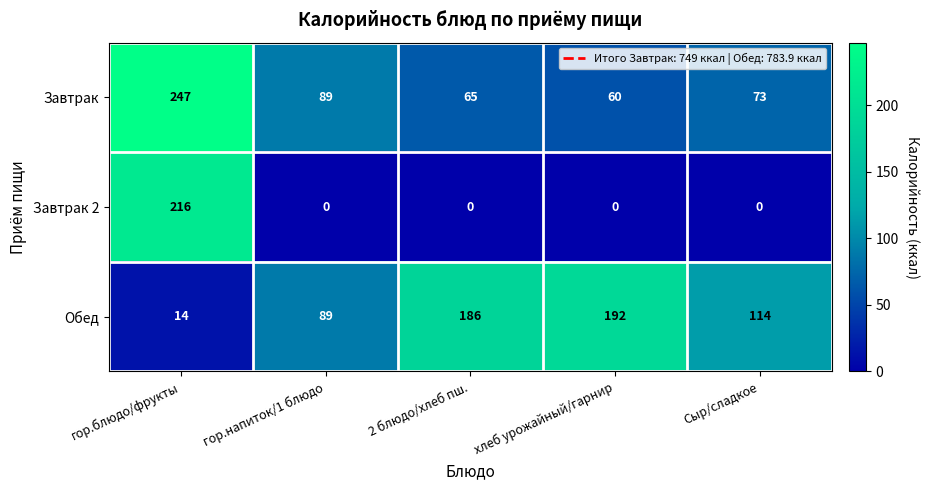

List the series in order of their peak value, highest first.

Завтрак, Завтрак 2, Обед